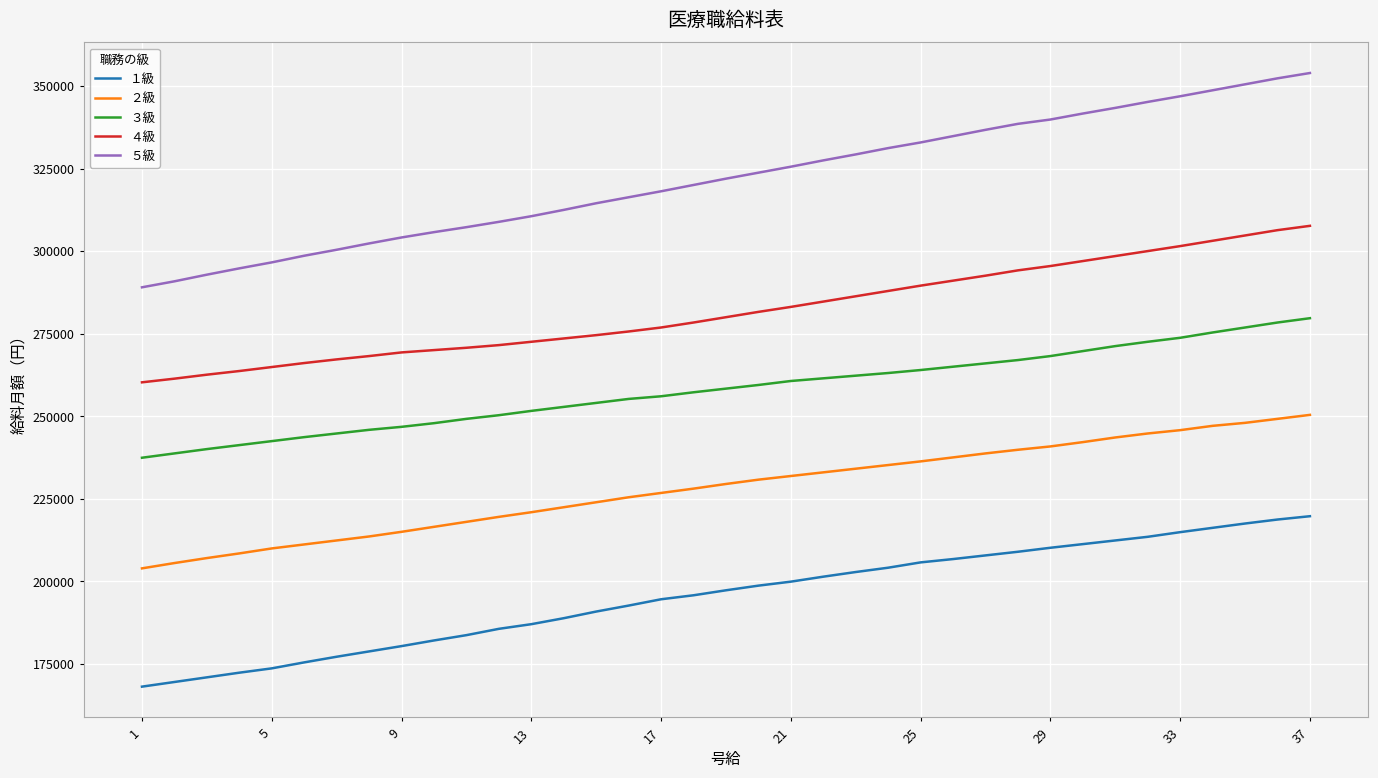

What is the difference between the maximum and minimum values in the ３級 series?

42242